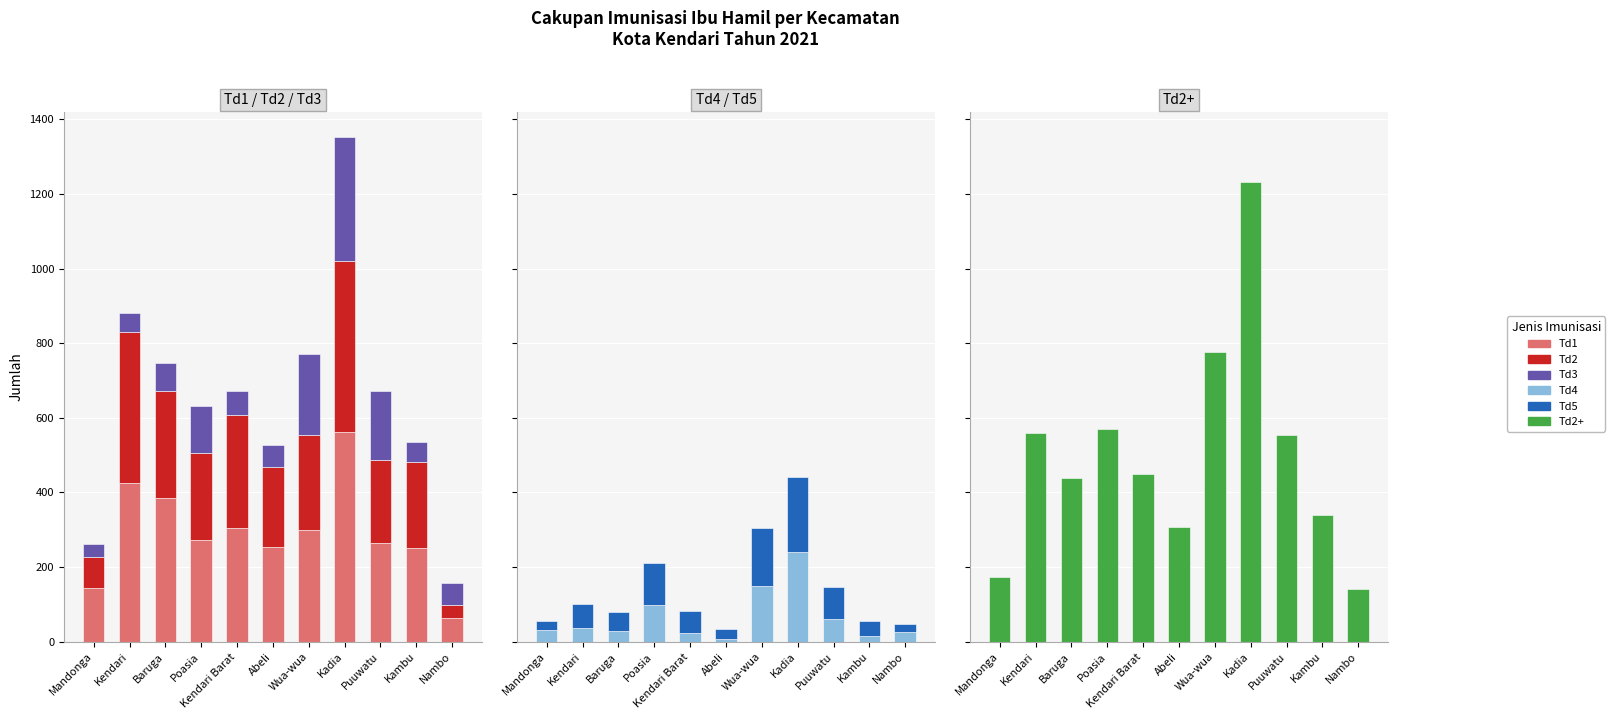

Reading right to left, extract all data points from this chart.

Td1: 63	250	265	563	300	254	306	272	386	425	144
Td2: 35	232	222	458	253	213	301	235	285	404	84
Td3: 58	52	185	331	219	61	66	124	76	53	33
Td4: 25	15	60	241	149	7	24	99	29	37	32
Td5: 23	40	86	201	156	27	58	113	50	65	23
Td2+: 141	339	553	1231	777	308	449	571	440	559	172